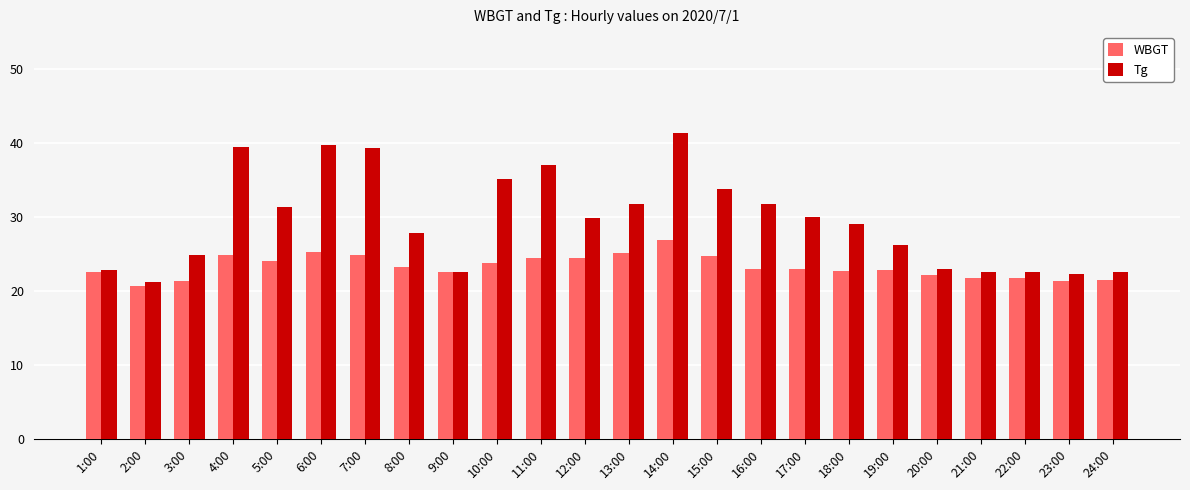

What is the lowest value of the Tg series?

21.2